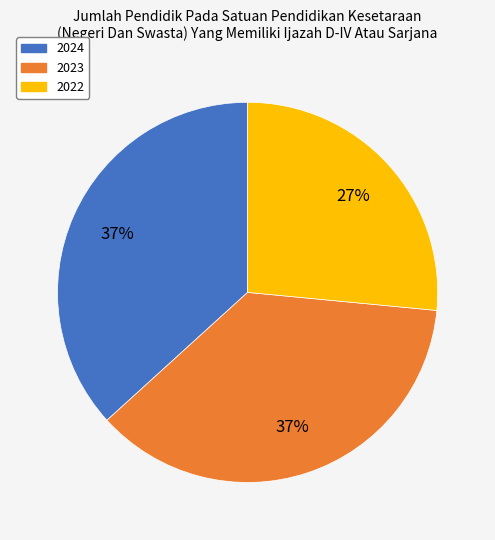

True or false: 2022 accounts for 19% of the total.

False